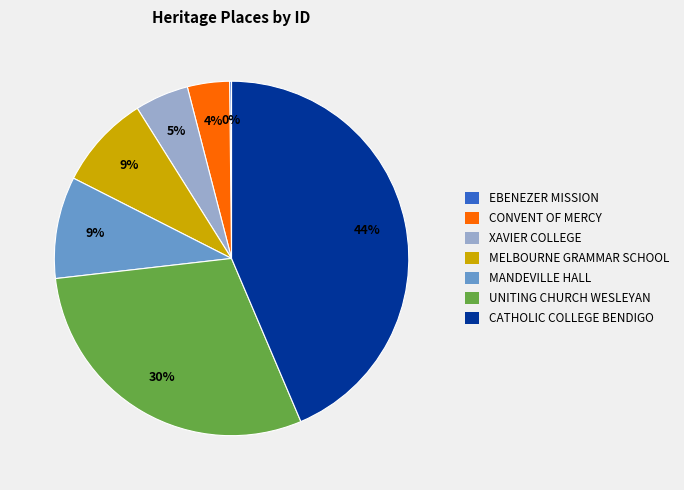

To the nearest percent, what is the average slice percentage?

14%